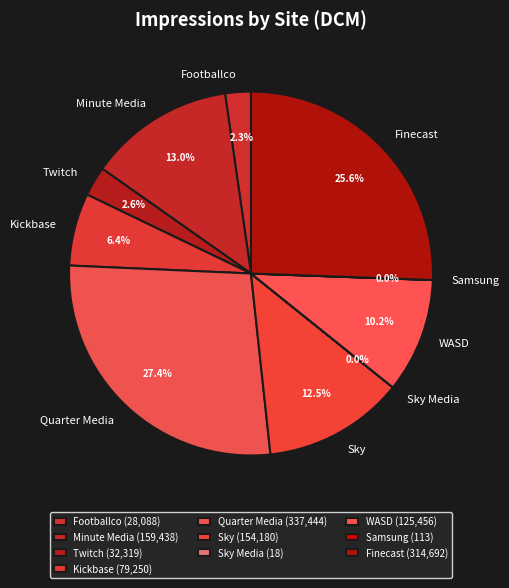

To the nearest percent, what is the difference between the largest and smallest slice percentages?

27%